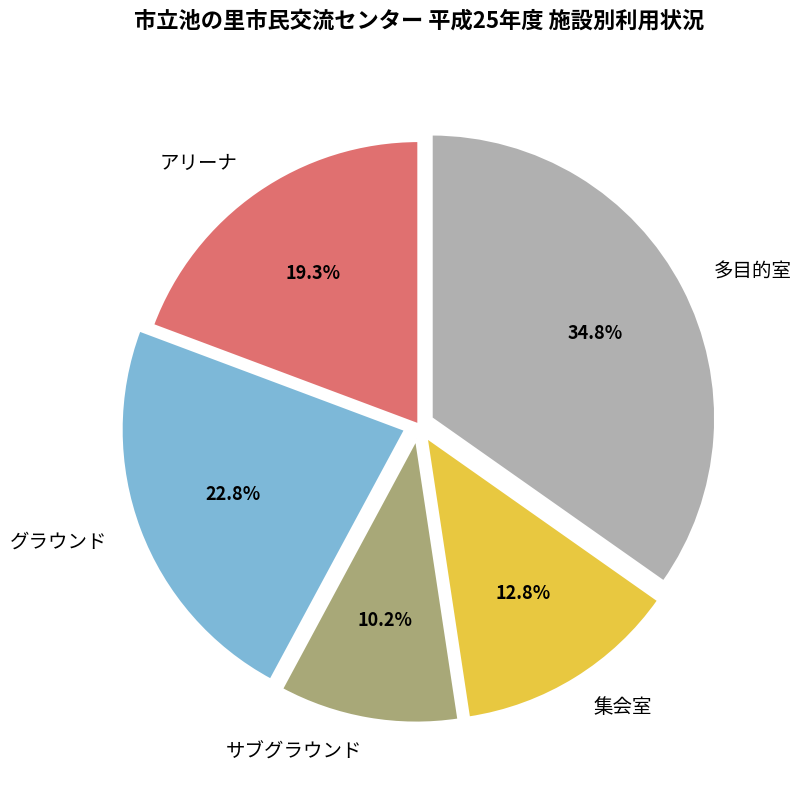

What is the largest slice in the pie chart?

多目的室